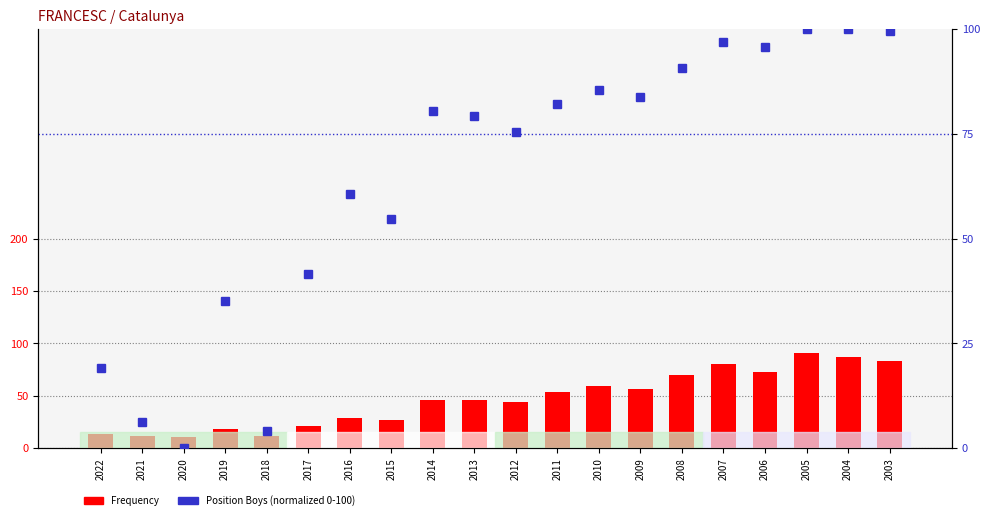

Reading right to left, list all the values displayed in this chart.

Frequency: 2003=83.0	2004=87.0	2005=91.0	2006=73.0	2007=80.0	2008=70.0	2009=57.0	2010=59.0	2011=54.0	2012=44.0	2013=46.0	2014=46.0	2015=27.0	2016=29.0	2017=21.0	2018=12.0	2019=18.0	2020=11.0	2021=12.0	2022=14.0
Position Boys (normalized): 2003=99.6	2004=100.0	2005=100.0	2006=95.8	2007=97.0	2008=90.7	2009=83.9	2010=85.6	2011=82.2	2012=75.4	2013=79.2	2014=80.5	2015=54.7	2016=60.6	2017=41.5	2018=4.2	2019=35.2	2020=0.0	2021=6.4	2022=19.1